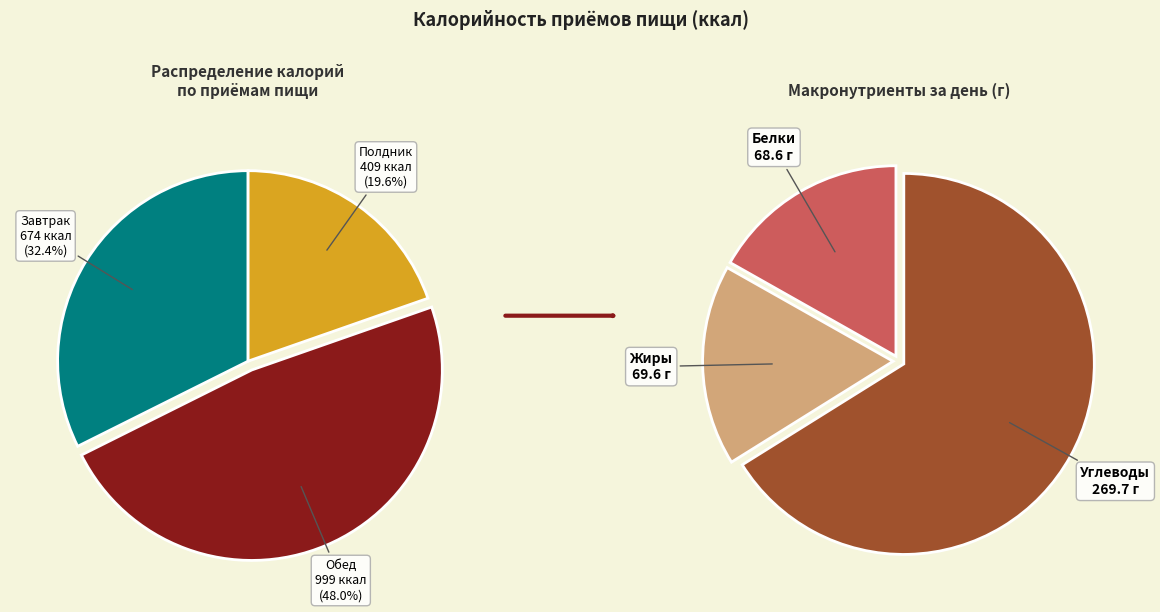

Which category has the biggest portion of the pie?

Обед